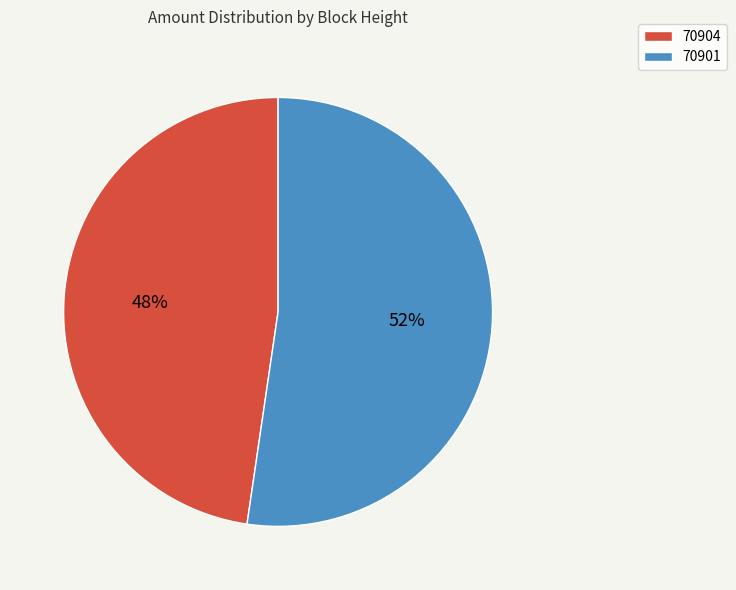

Is the sum of 70904 and 70901 greater than half?

Yes